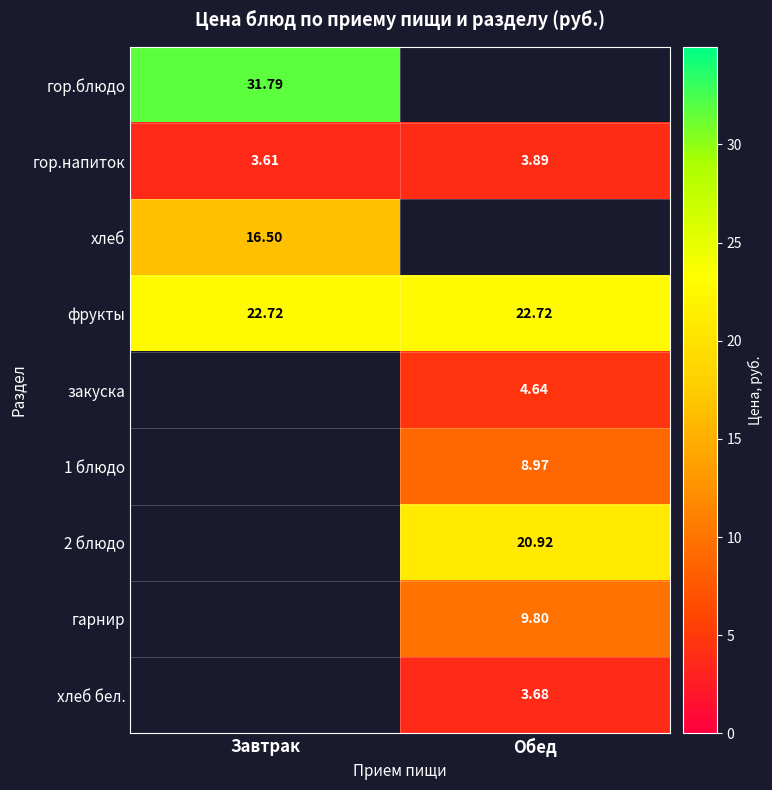

At which label is гор.напиток closest to 3?

Завтрак